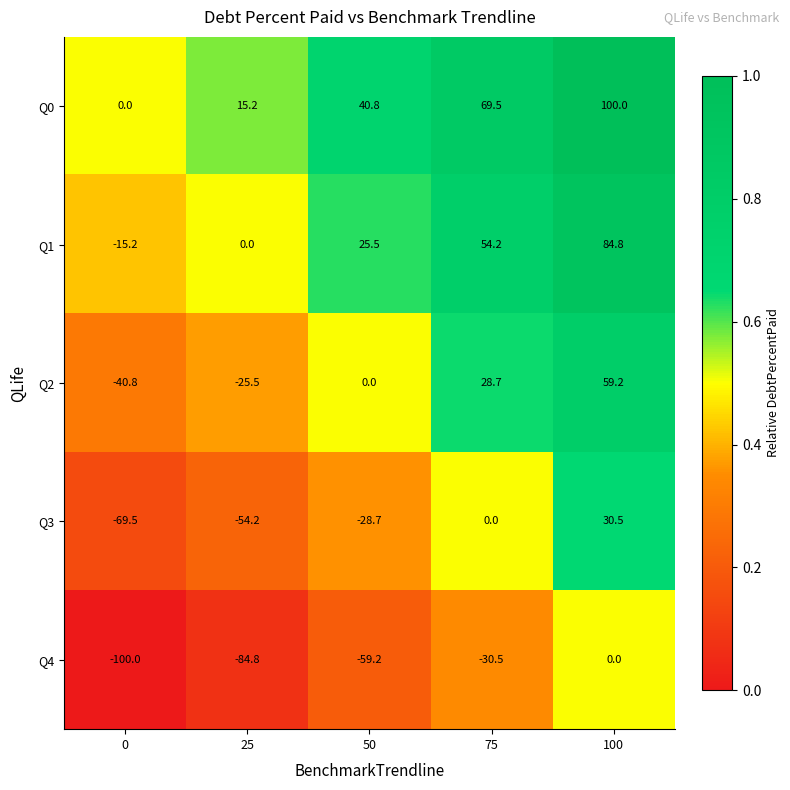

The value of Q2 at 75 is 28.7. True or false?

True